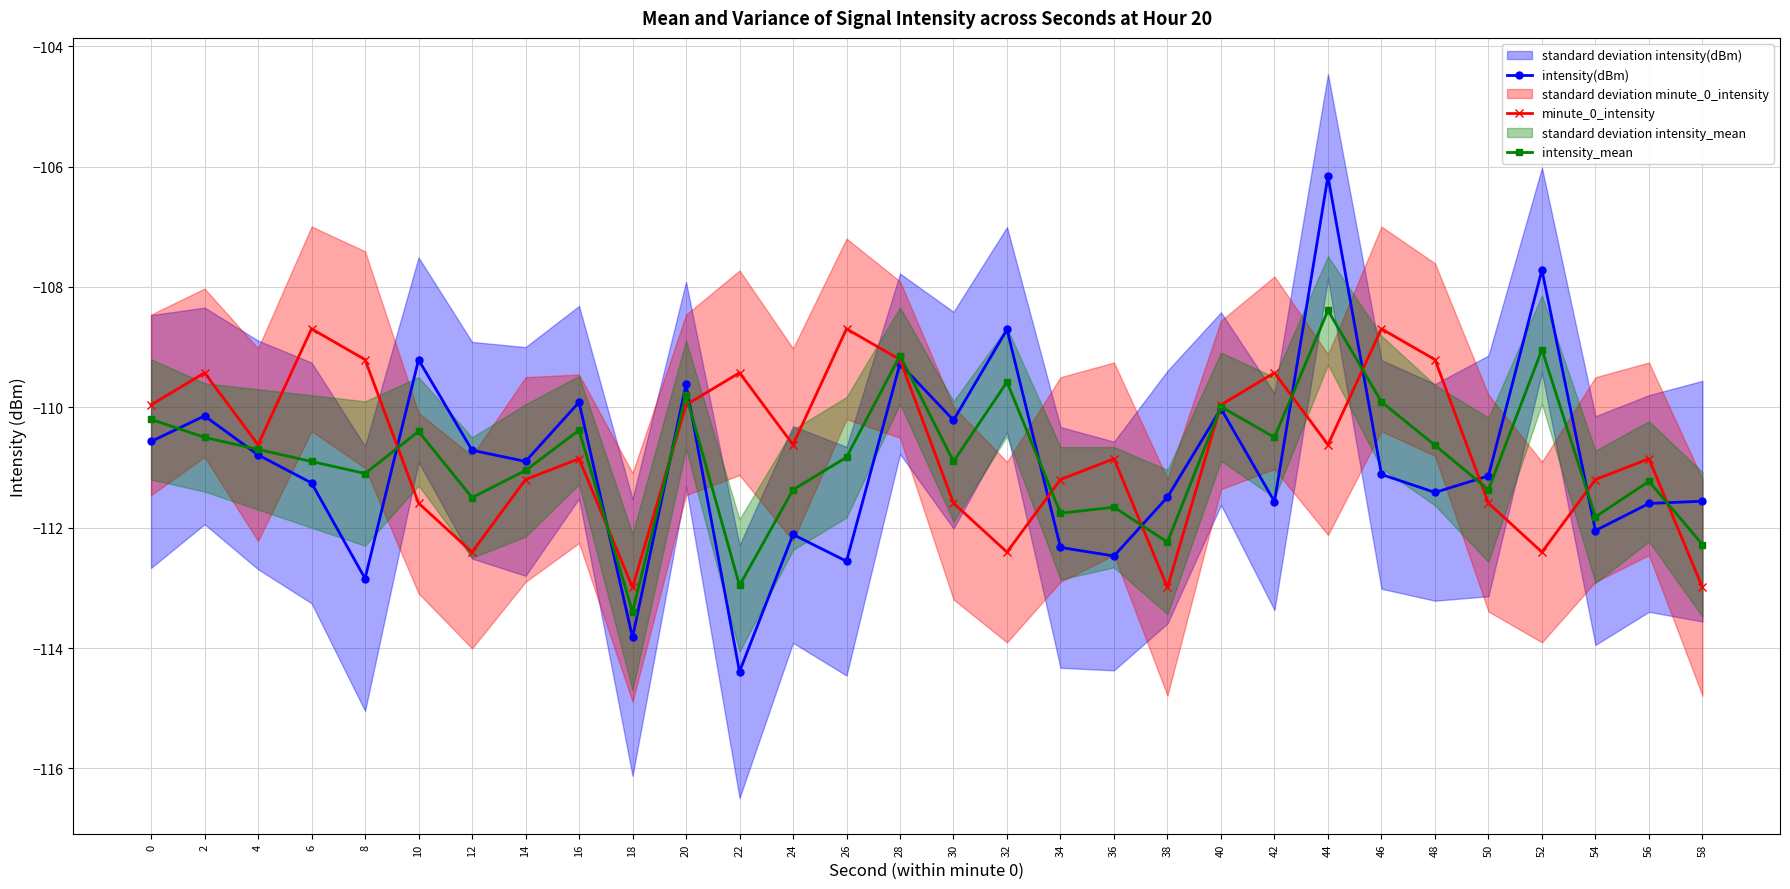

What is the average value of the intensity_mean series?

-110.9